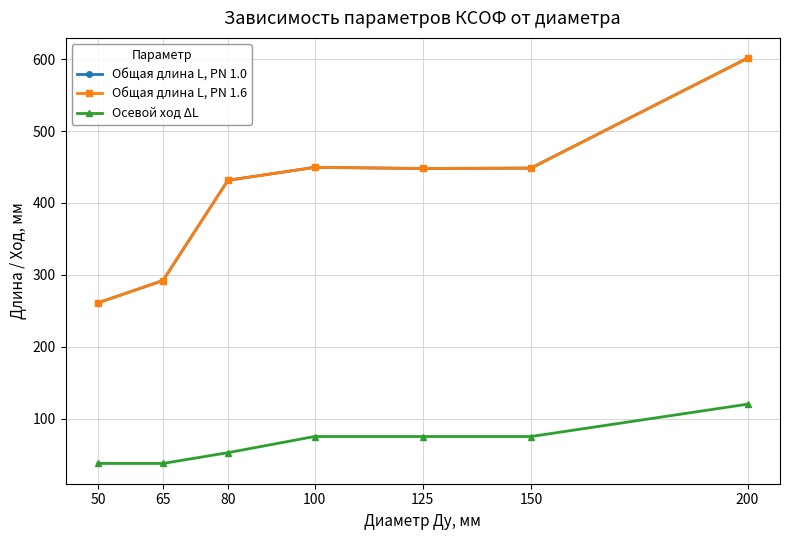

At how many categories does at least one series exceed 405?

5